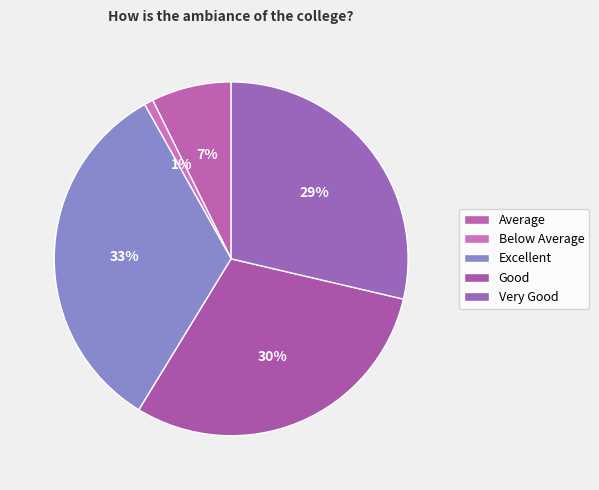

Is the sum of Below Average and Good greater than half?

No